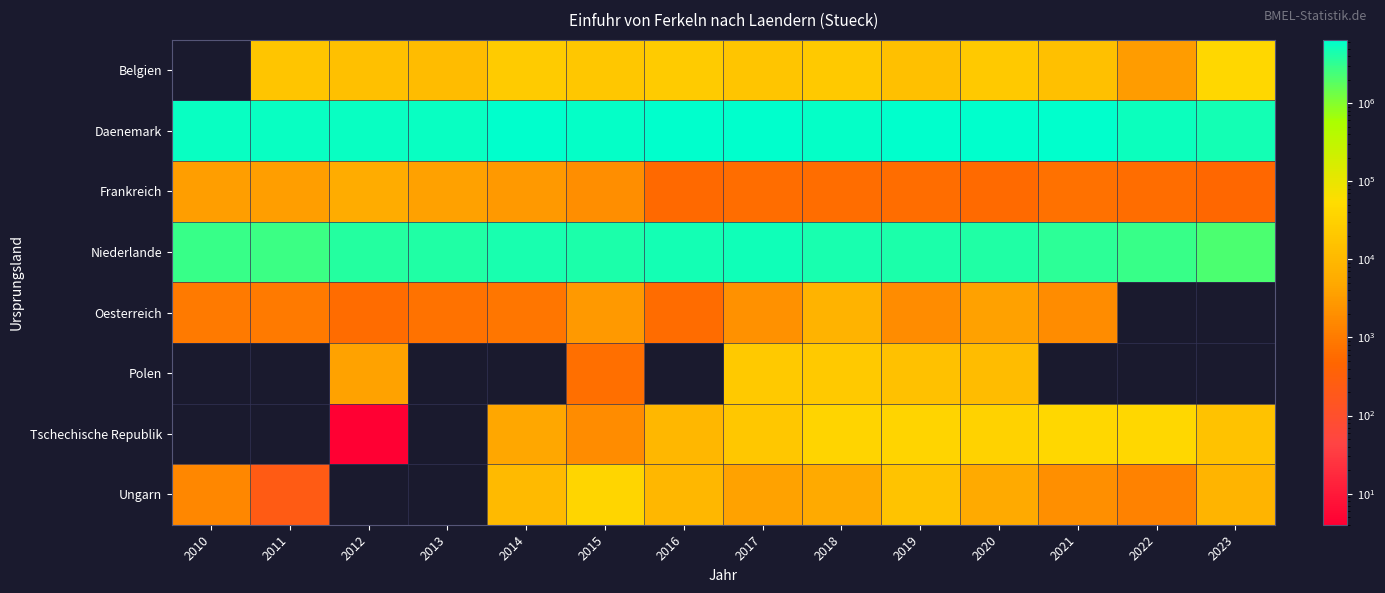

At 2022, list the series in order from largest to smallest.

Daenemark, Niederlande, Belgien, Frankreich, Oesterreich, Polen, Tschechische Republik, Ungarn